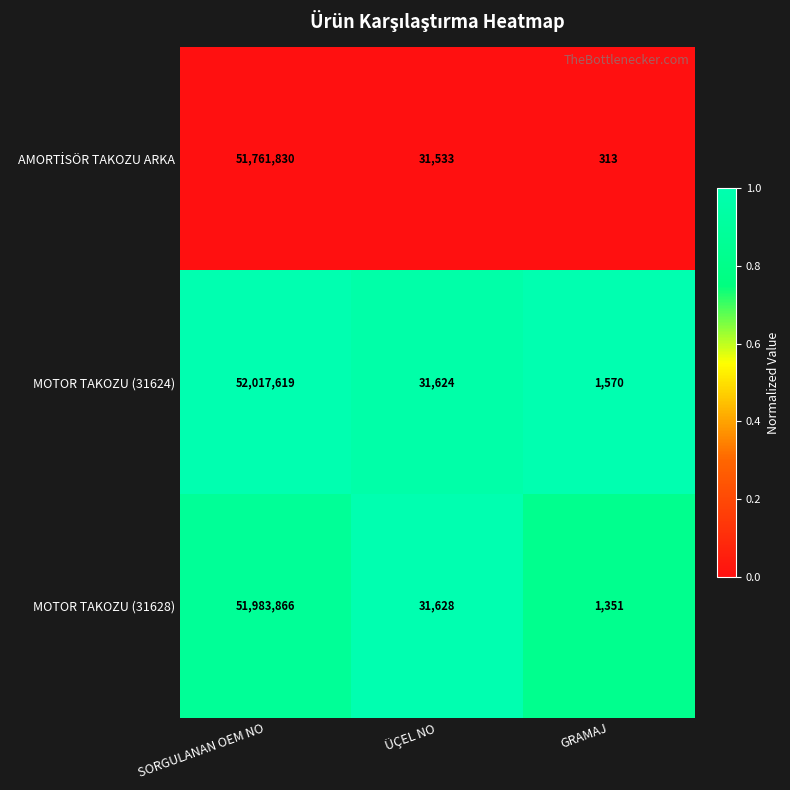

What is the difference between the highest and lowest values at GRAMAJ?

1257